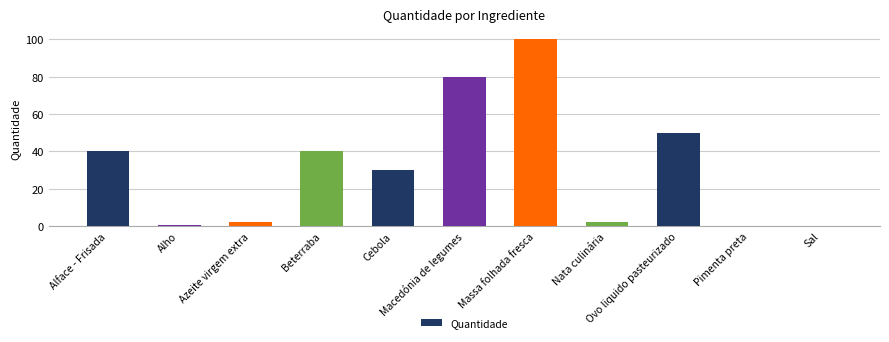

What is the greatest value displayed?

100.0